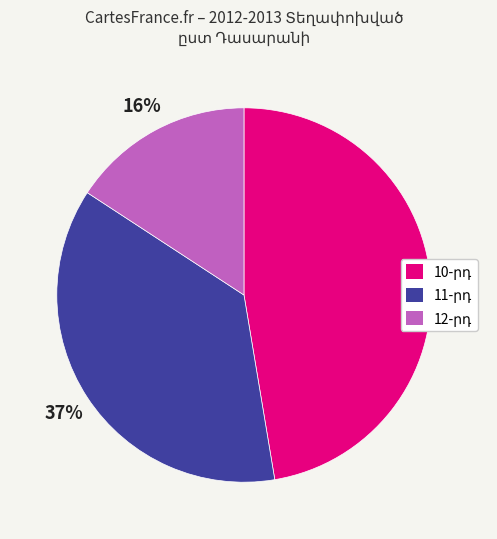

To the nearest percent, what is the average slice percentage?

33%